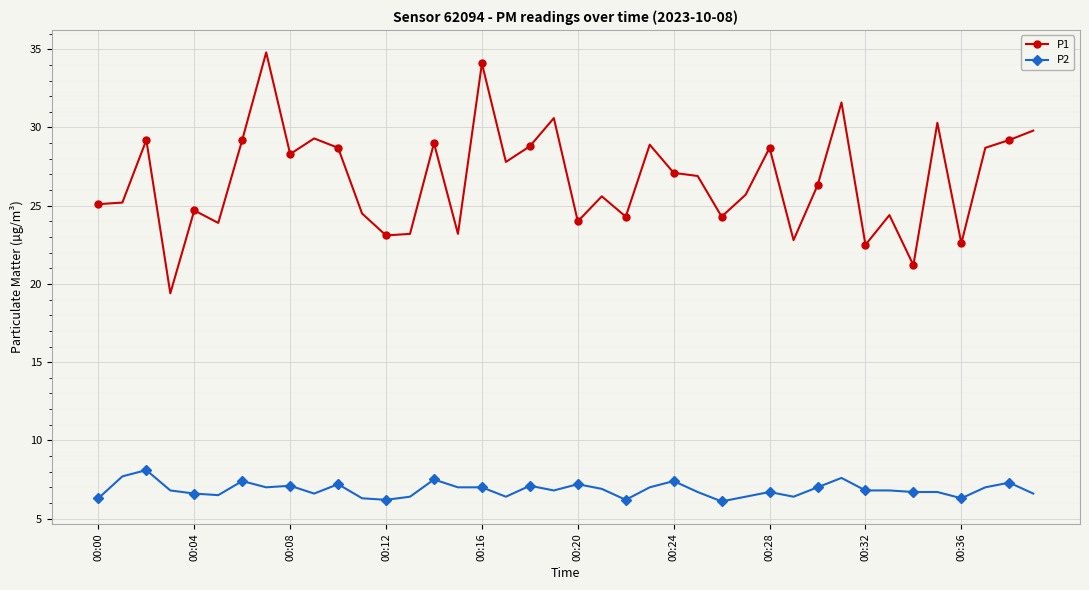

What is the sum of all P2 values?

273.8